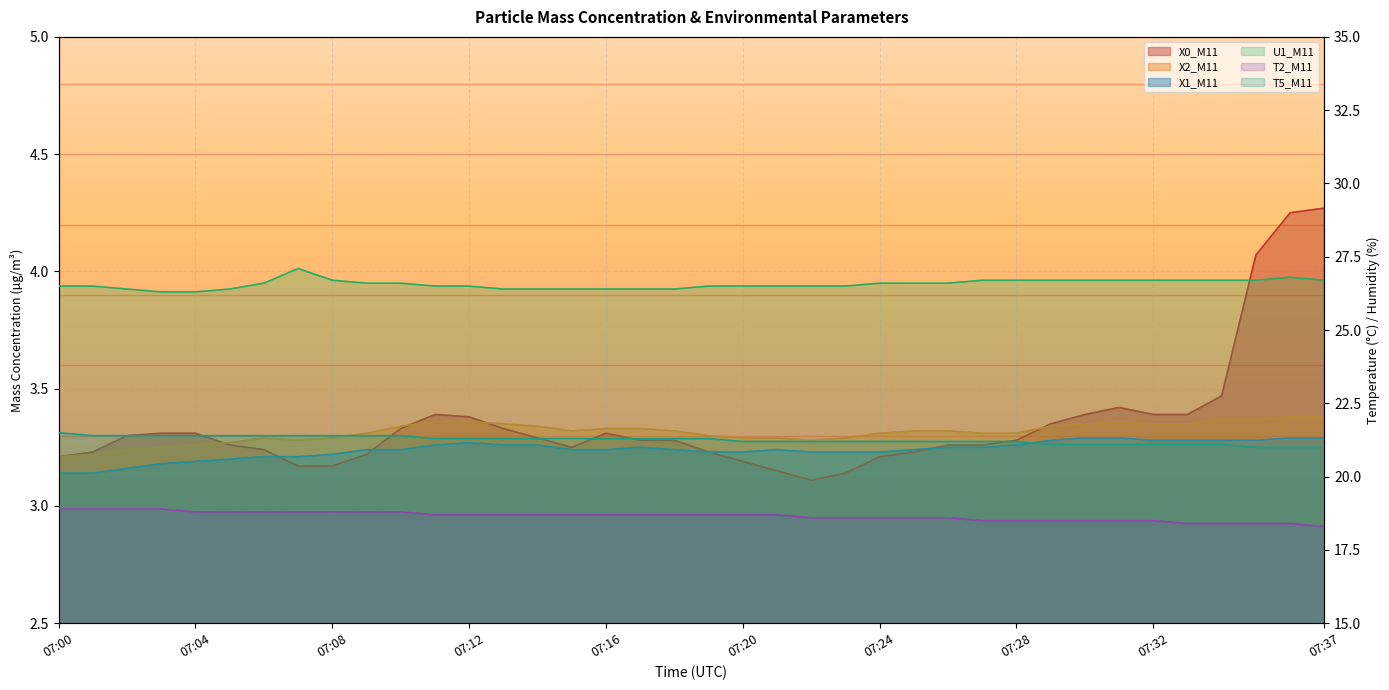

At which category does X0_M11 reach its first local peak?

07:11